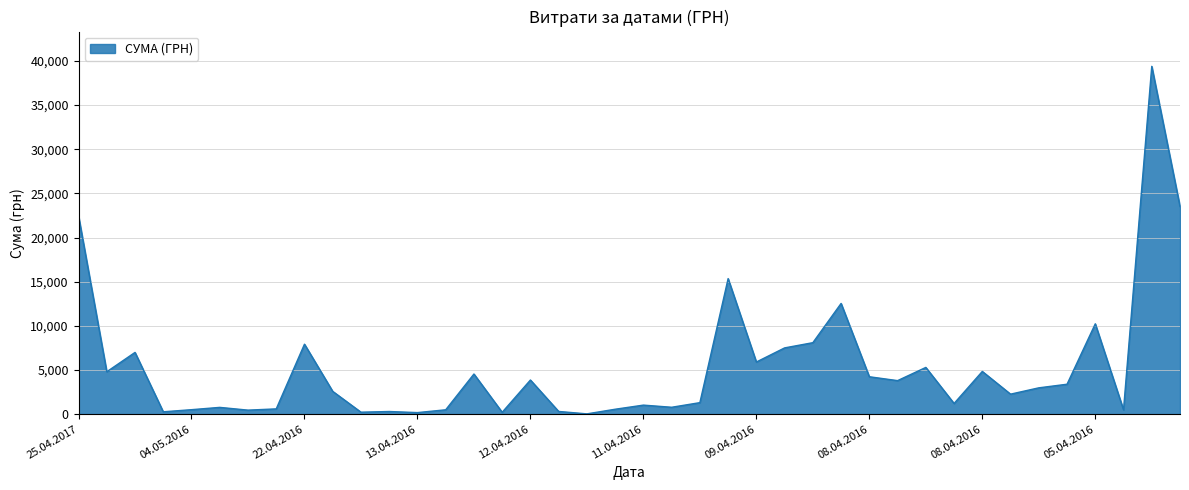

What is the maximum value shown in the chart?

39389.0